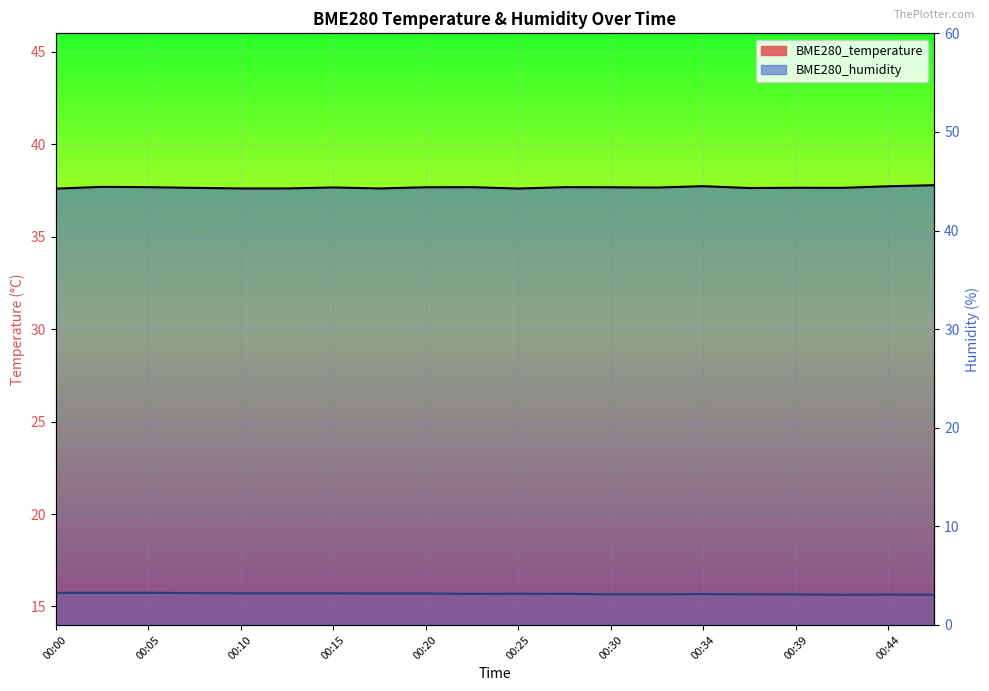

List the series in order of their overall mean, lowest first.

BME280_temperature, BME280_humidity